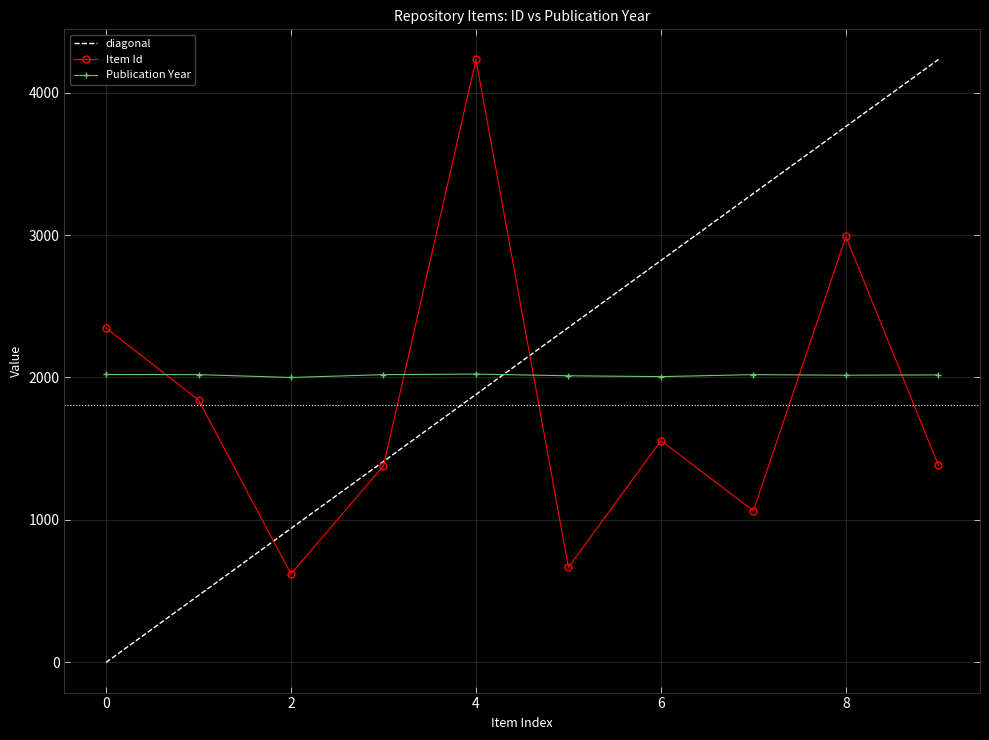

True or false: Publication Year and diagonal intersect in this chart.

True